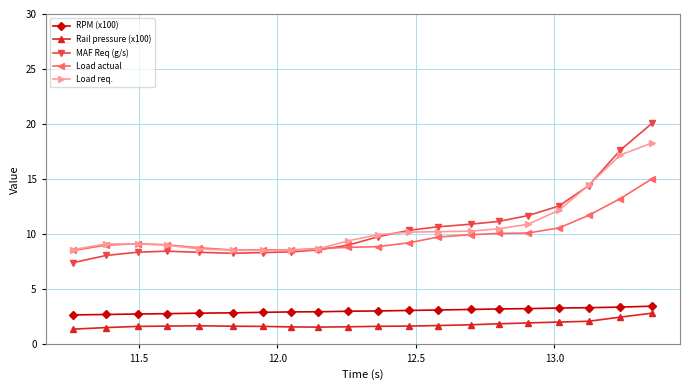

True or false: Rail pressure (x100) and Load req. intersect in this chart.

False